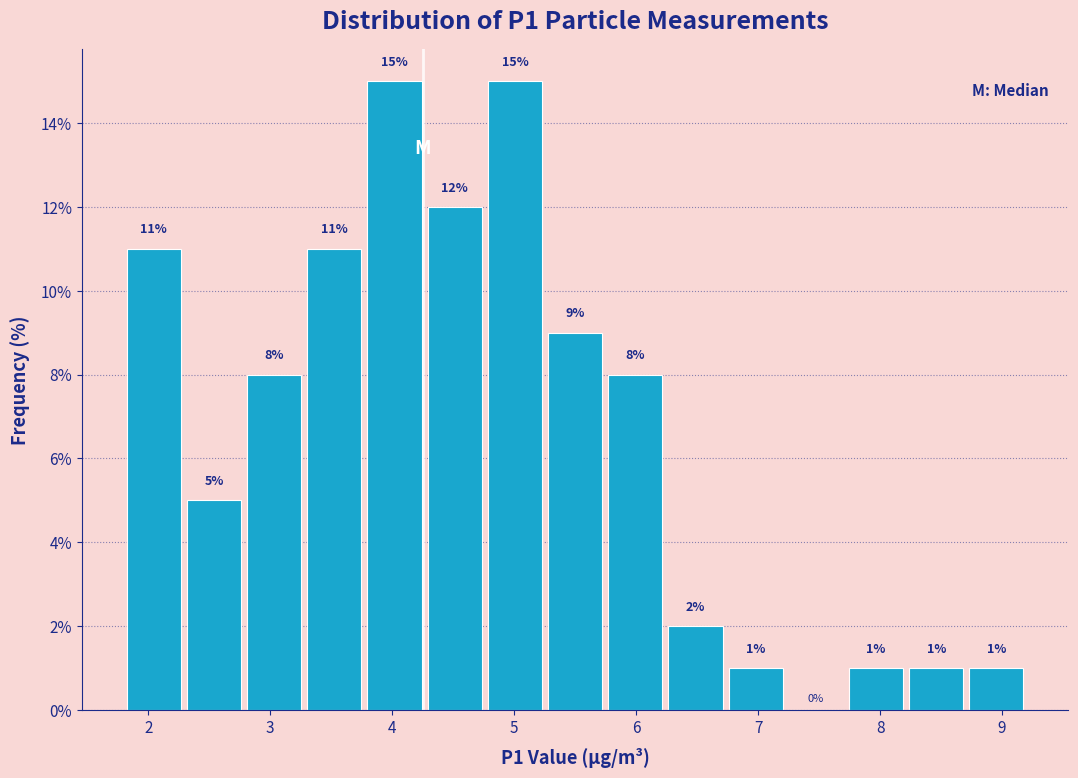

Reading left to right, transcribe this chart: for each bar, give the range it covers on the x-axis and its height. The bar edges are not printed on the chart, so give them approximately, as read against the axis.

1.8 to 2.3: 11
2.3 to 2.8: 5
2.8 to 3.3: 8
3.3 to 3.8: 11
3.8 to 4.3: 15
4.3 to 4.8: 12
4.8 to 5.3: 15
5.3 to 5.7: 9
5.7 to 6.2: 8
6.2 to 6.7: 2
6.7 to 7.2: 1
7.2 to 7.7: 0
7.7 to 8.2: 1
8.2 to 8.7: 1
8.7 to 9.2: 1